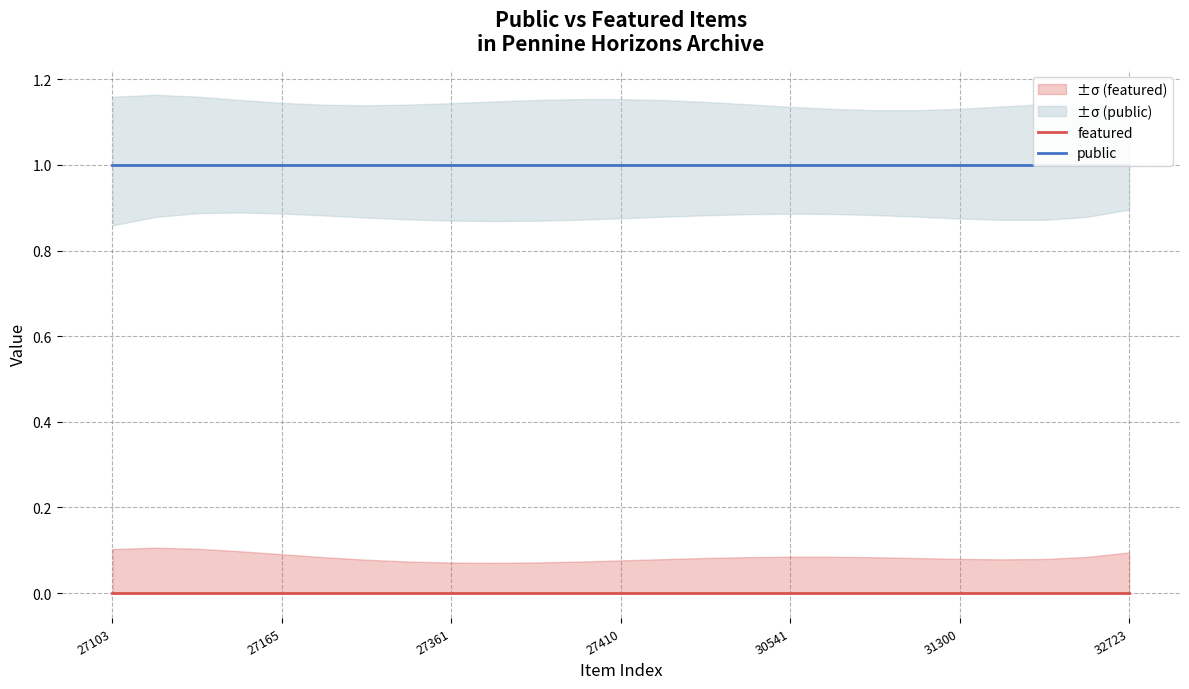

True or false: featured has more than 1 interior local peaks.

False